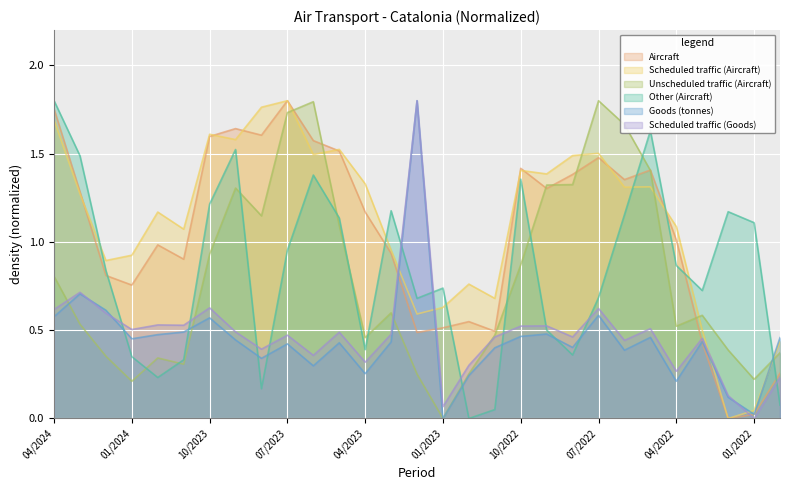

Between which two adjacent categories do Other (Aircraft) and Scheduled traffic (Goods) first intersect?

02/2024 and 01/2024